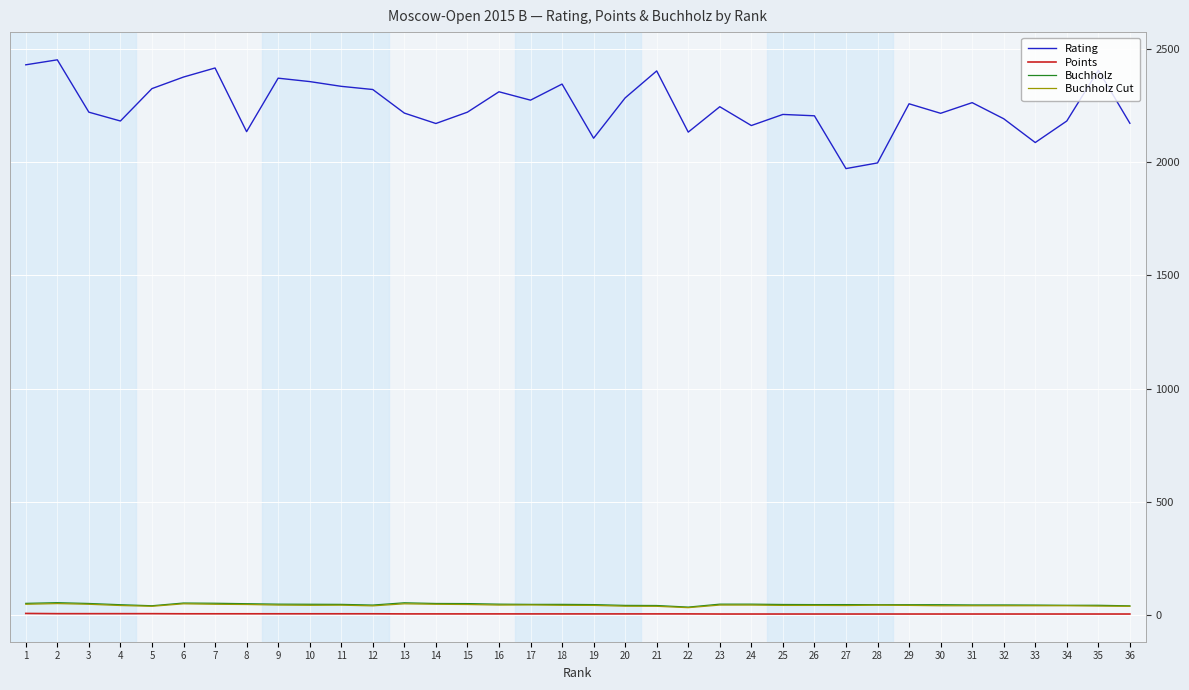

What is the minimum value for Points?

5.5